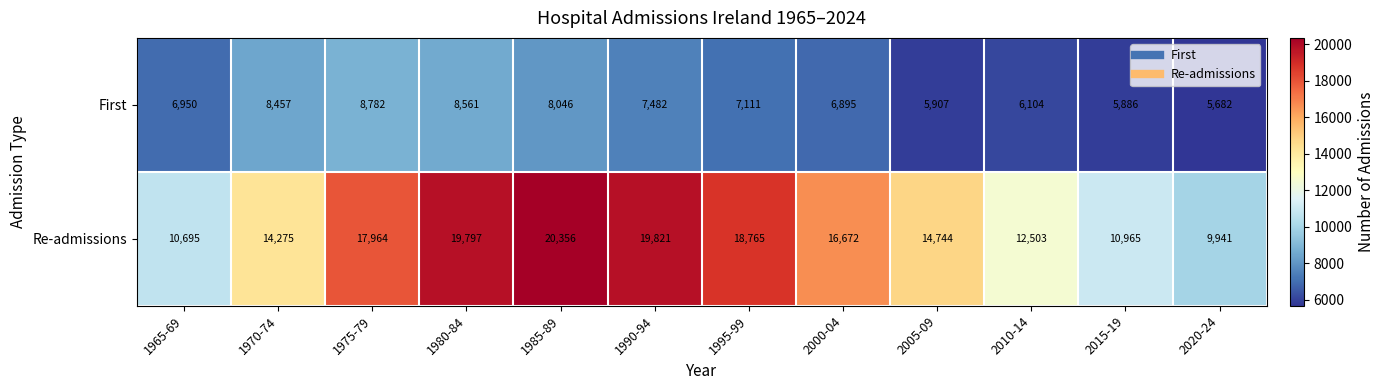

What is the sum of all Re-admissions values?

186498